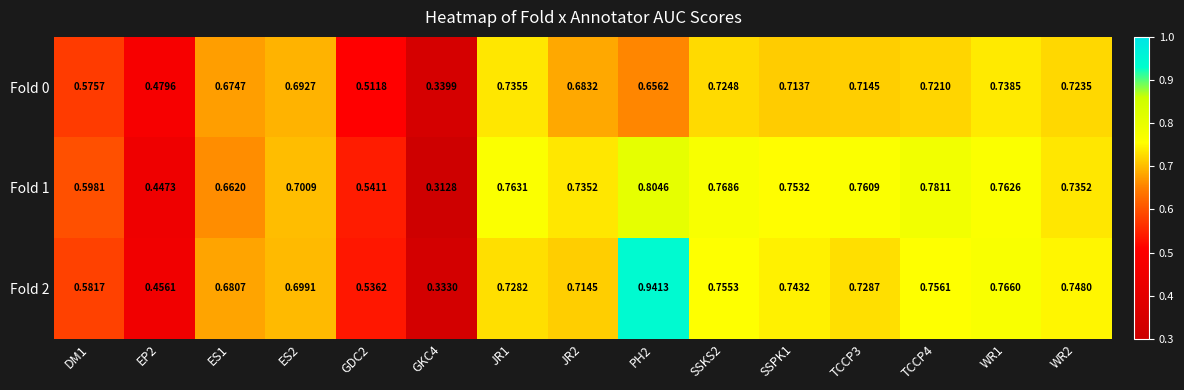

How many distinct data groups are displayed?

3